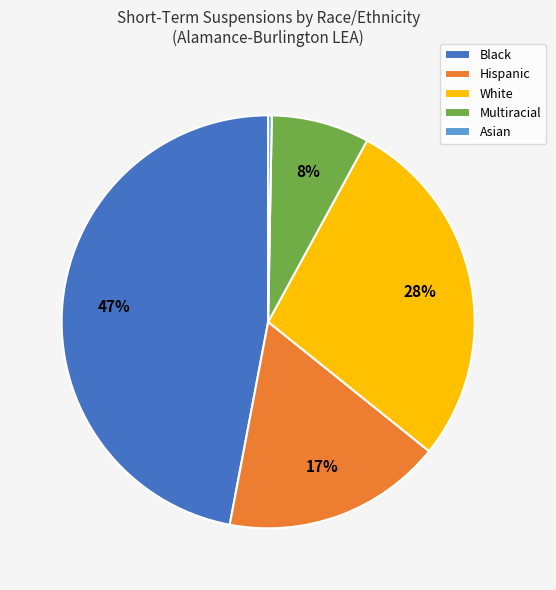

Is there any slice that represents more than half of the pie?

No